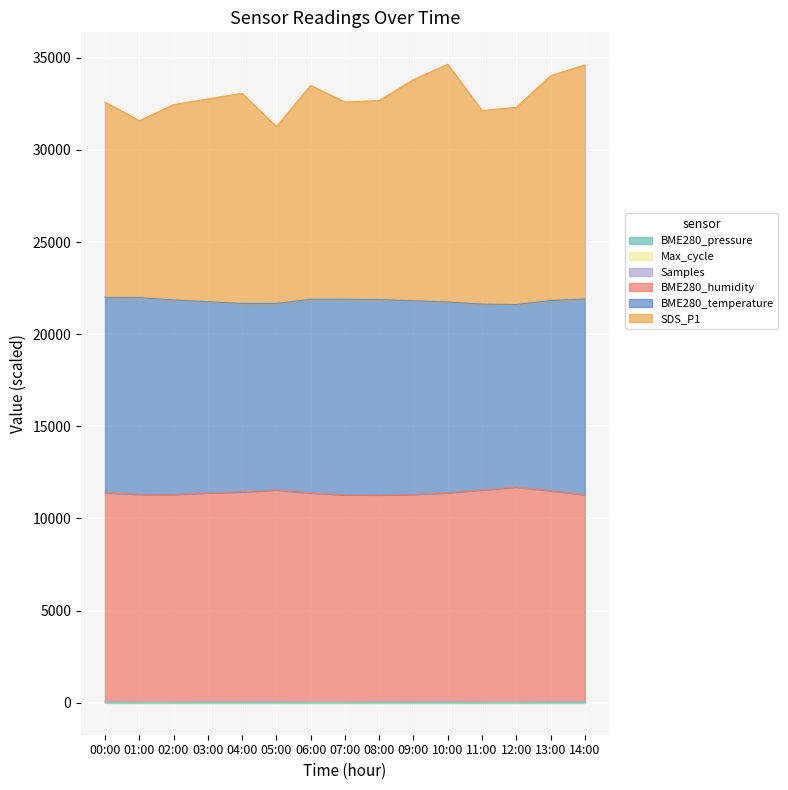

Which category has the lowest value in the Max_cycle series?

12:00